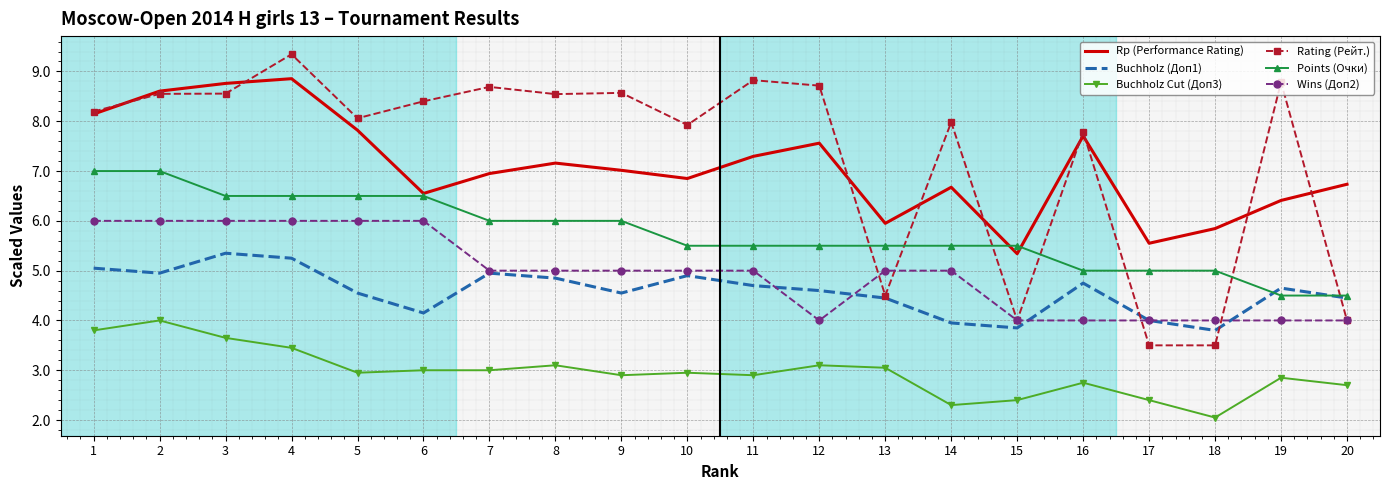

What value does the Rp (Performance Rating) series have at 3?

8.8